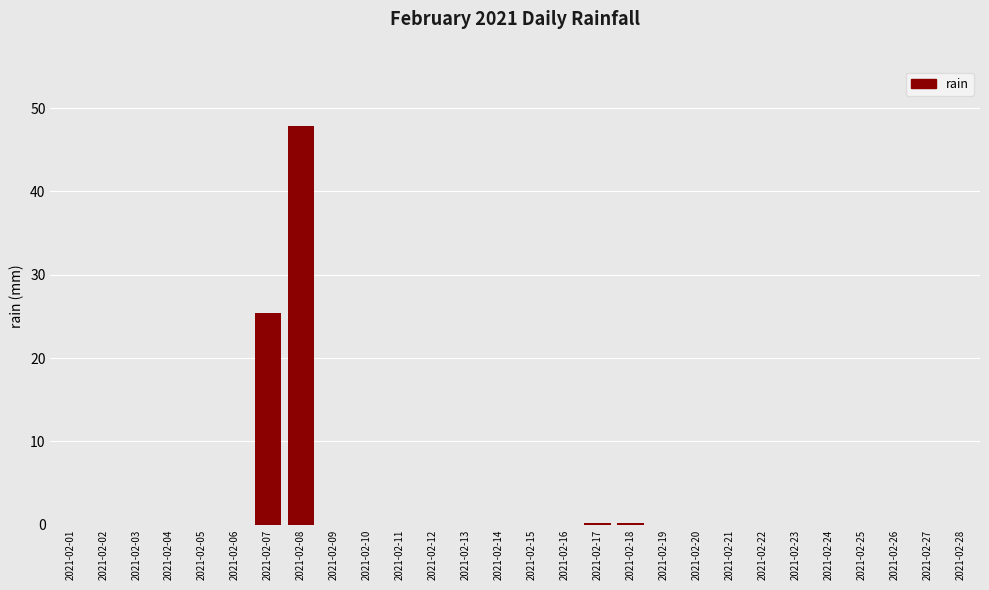

Where is the data nearest to the value 23?

2021-02-07